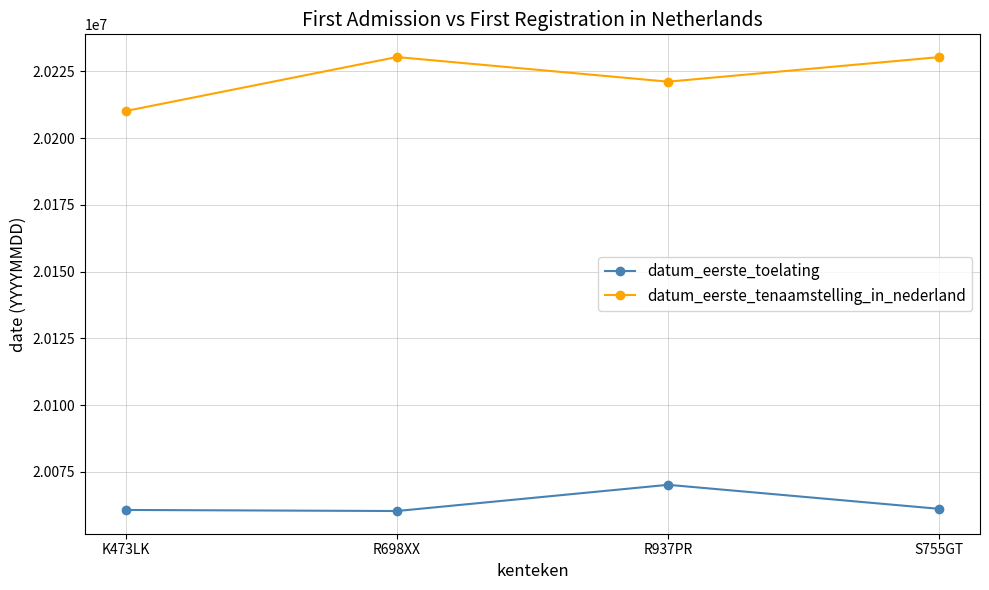

Count the number of data series in this chart.

2